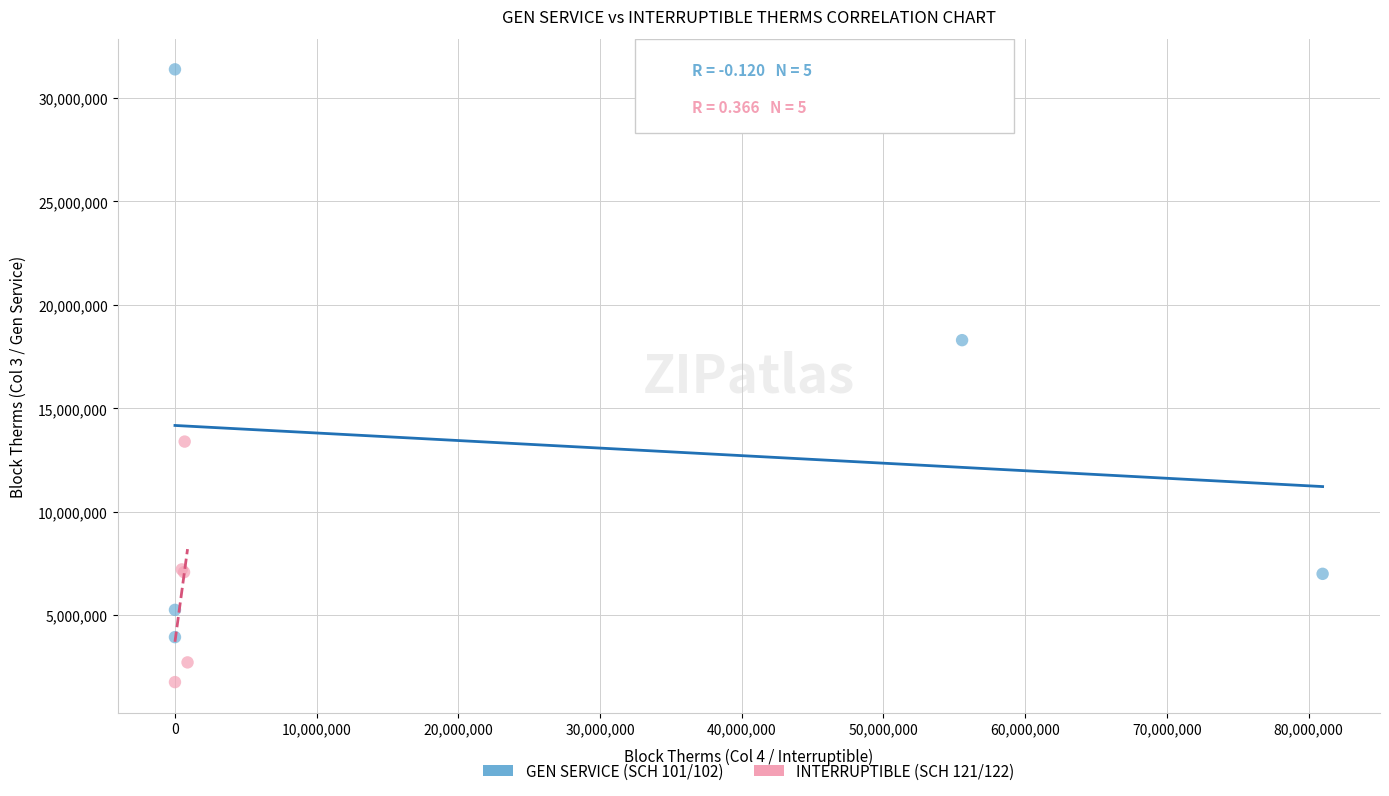

Which series has the widest spread of Y values?

GEN SERVICE (SCH 101/102)